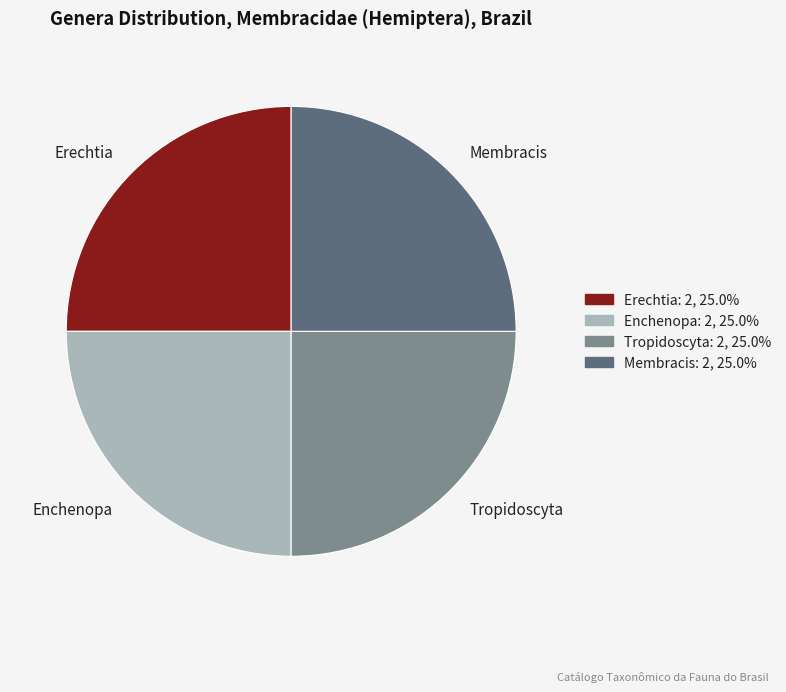

How many slices are in this pie chart?

4